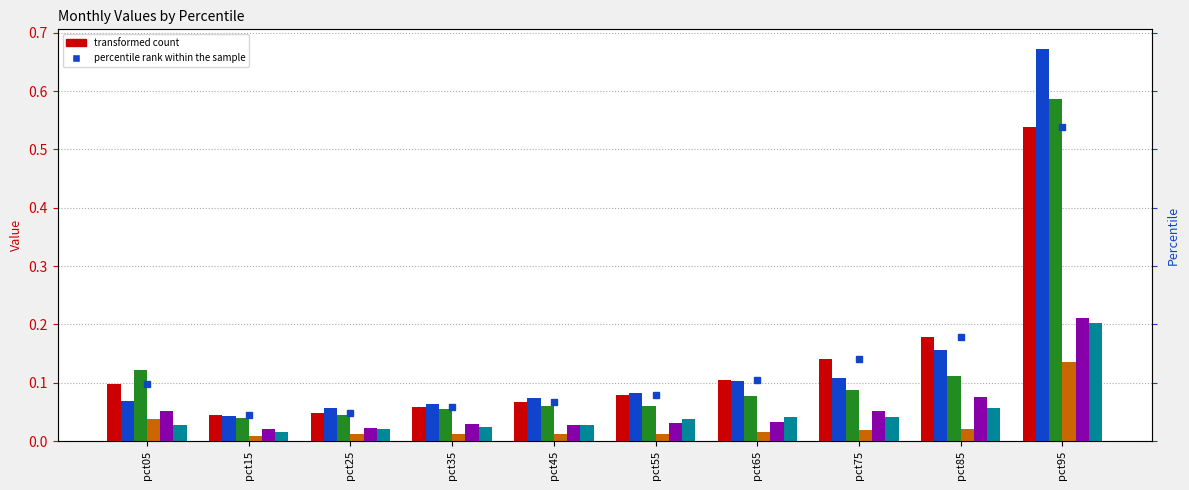

True or false: May has a value of 0.1 at pct95.

False